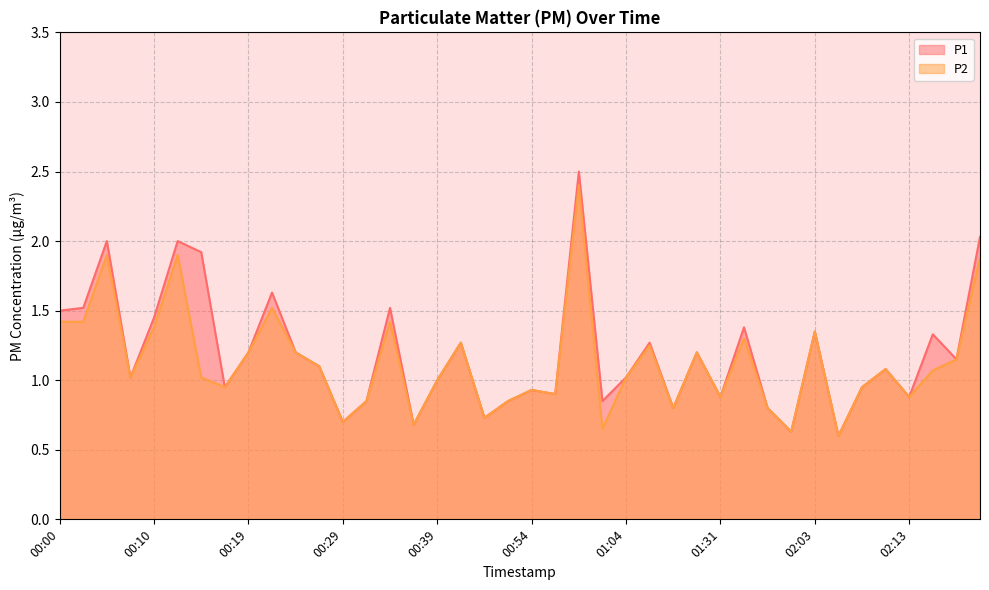

True or false: P2 and P1 intersect in this chart.

False